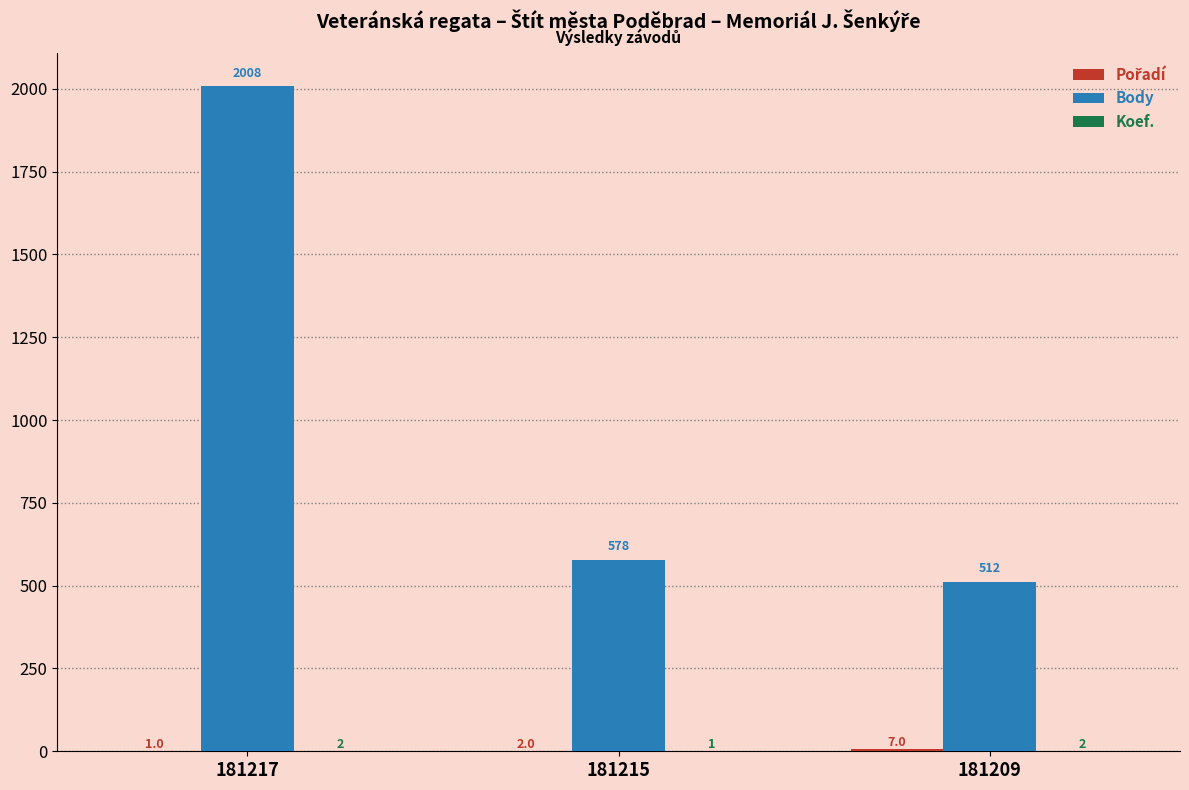

The Body series shows 234 at 181215. True or false?

False